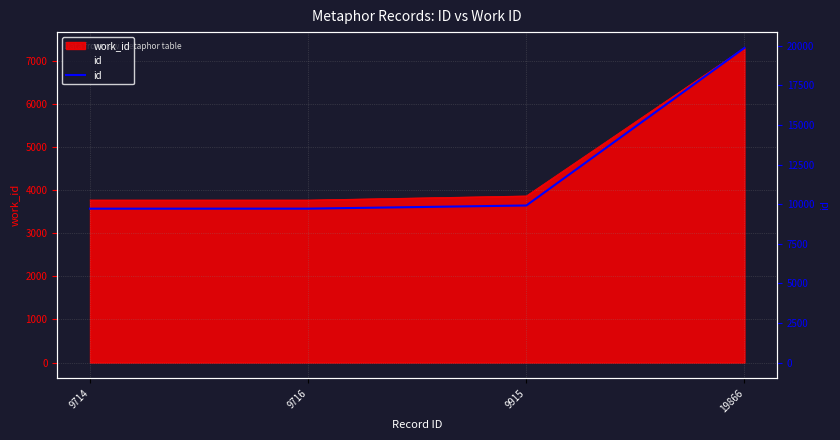

Which category has the highest value across all series?

19866